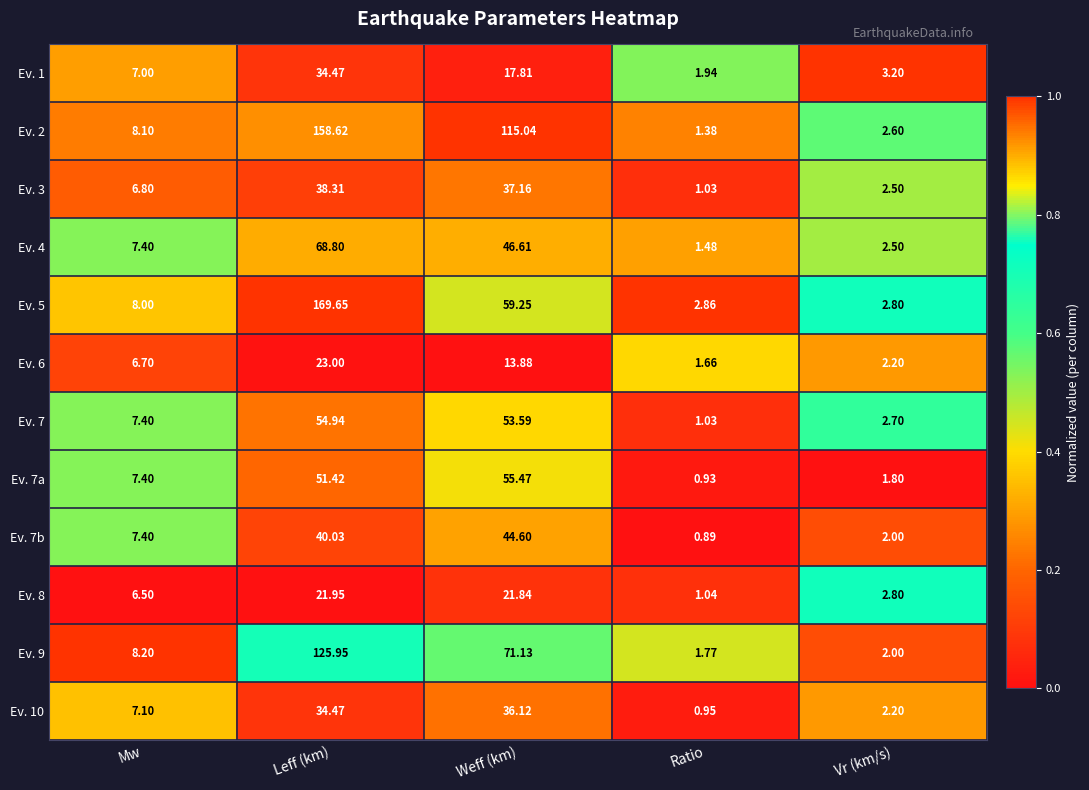

Rank the categories by Ev. 9 value from lowest to highest.

Ratio, Vr (km/s), Mw, Weff (km), Leff (km)